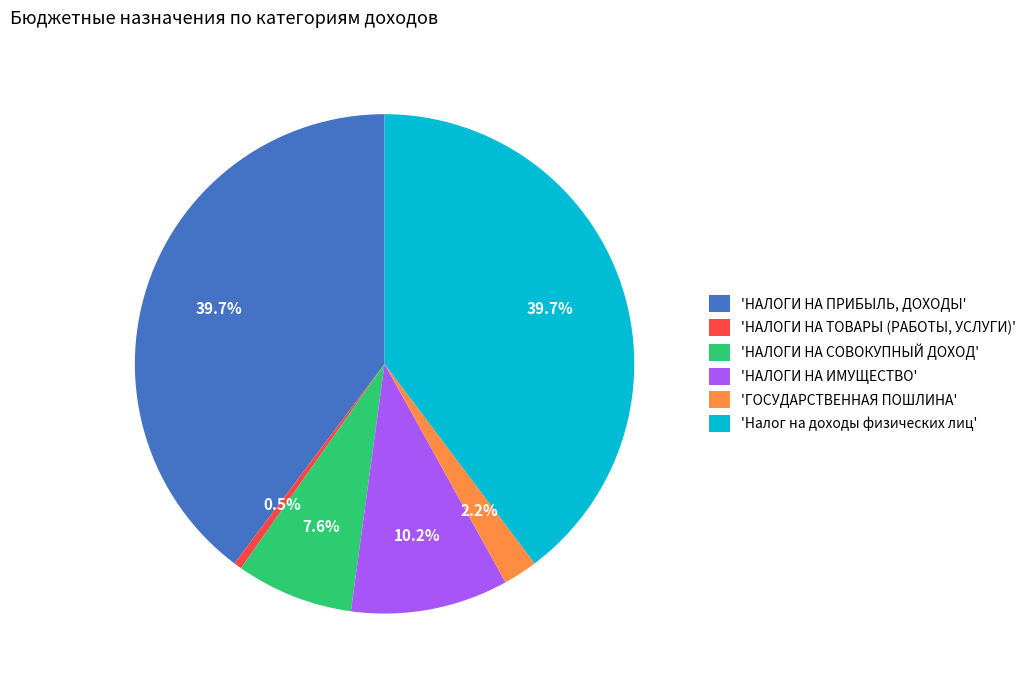

How much of the chart is everything except 'НАЛОГИ НА ИМУЩЕСТВО'?

89.8%